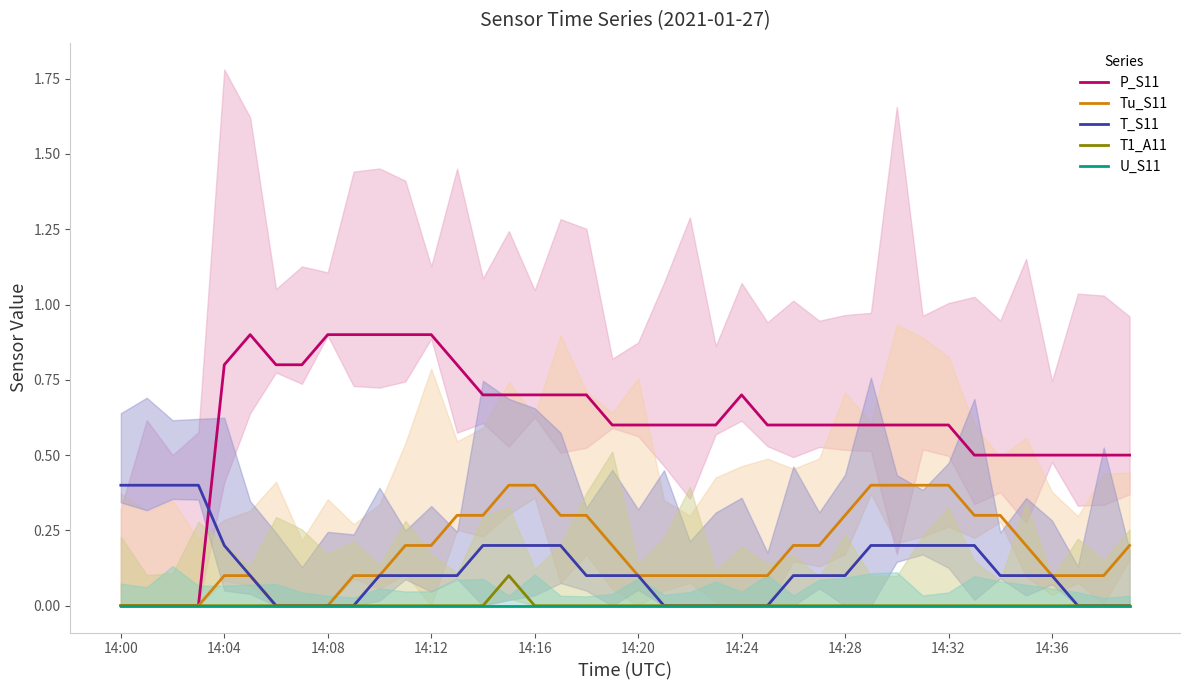

The P_S11 series shows 1.1 at 14:32. True or false?

False